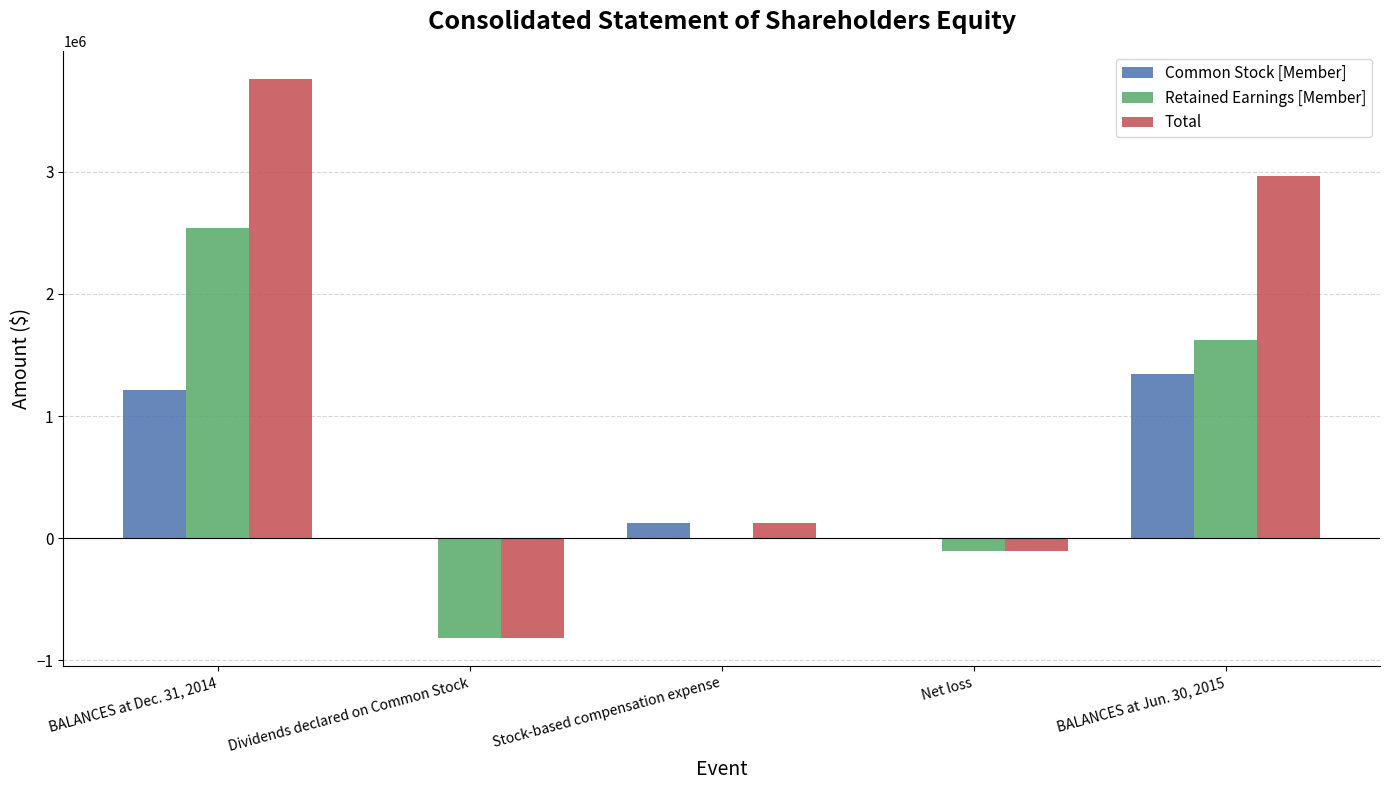

What is the maximum value shown in the chart?

3757062